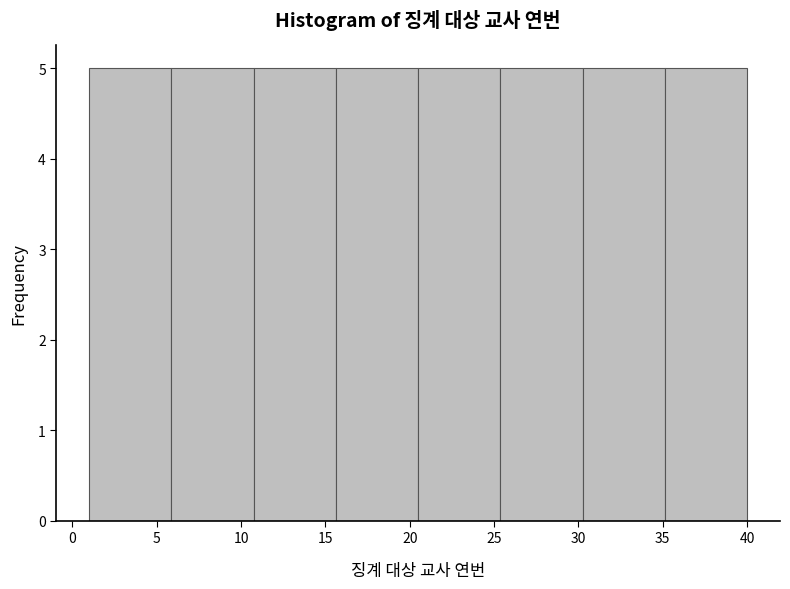

What is the height of the bar covering 20.5 to 25.5 on the x-axis? Neither the bar edges nor the heights are printed on the chart, so give them approximately, as read against the axes.

5